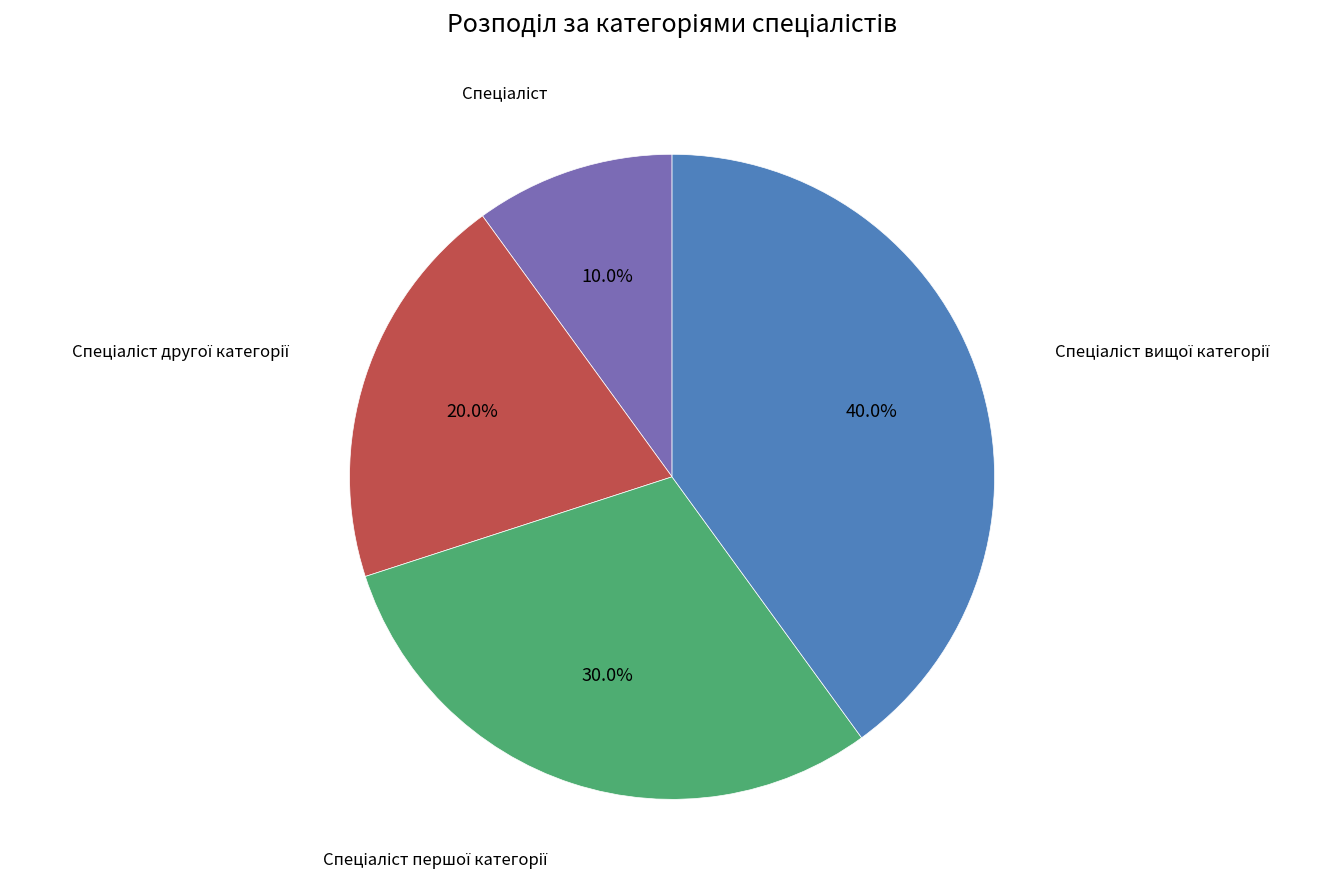

Does any single category account for the majority?

No